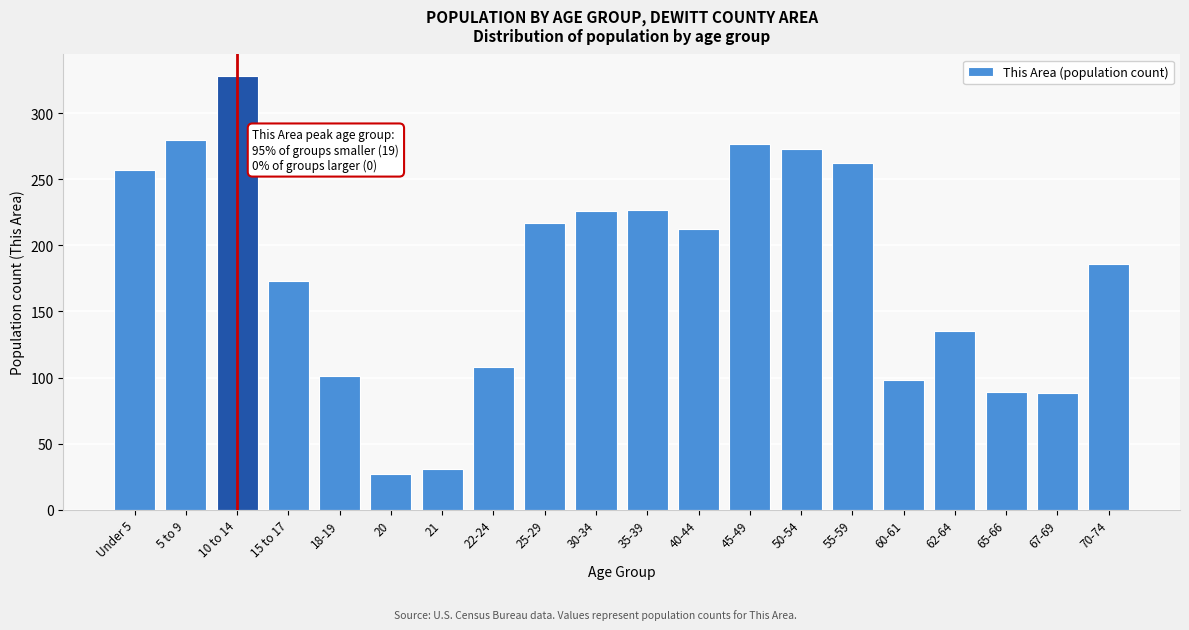

What is the approximate value at 18-19?

101